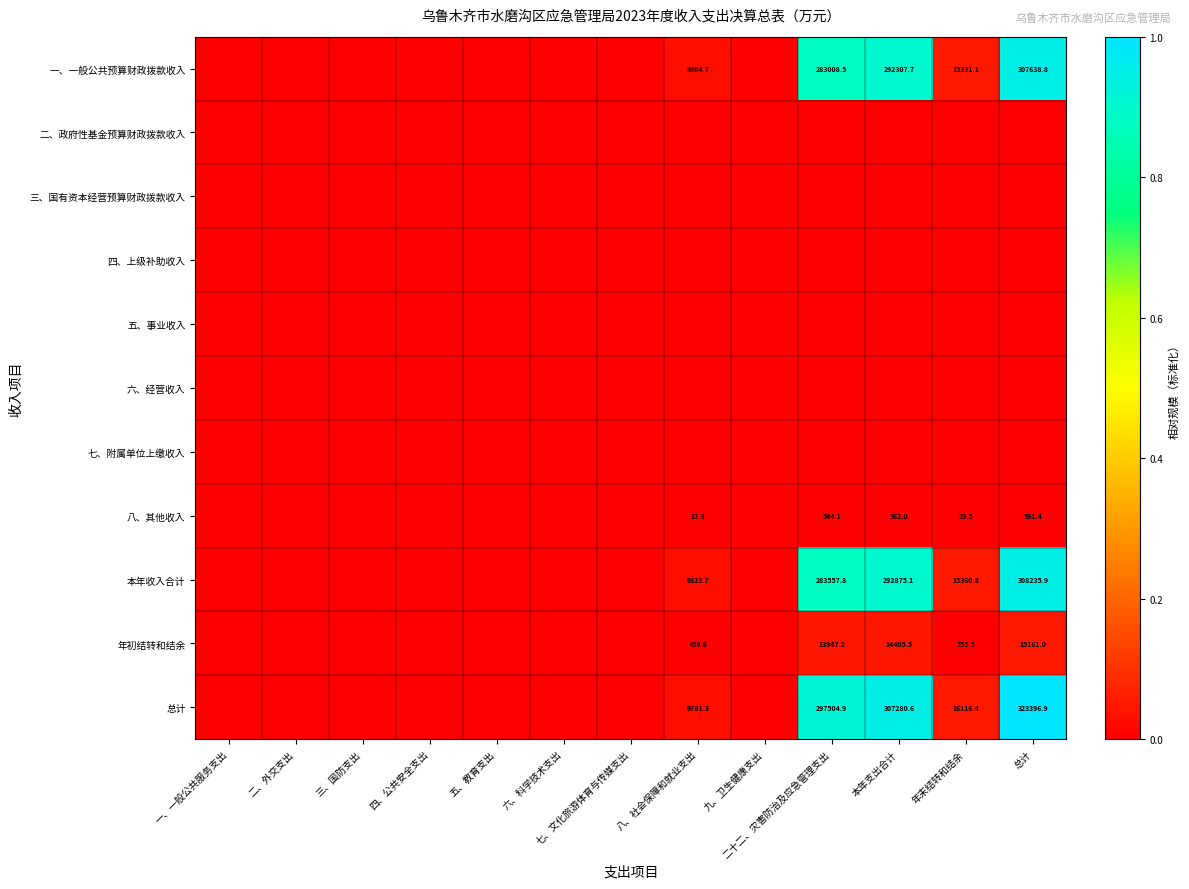

True or false: 总计 has a value of 173235.7 at 本年支出合计.

False